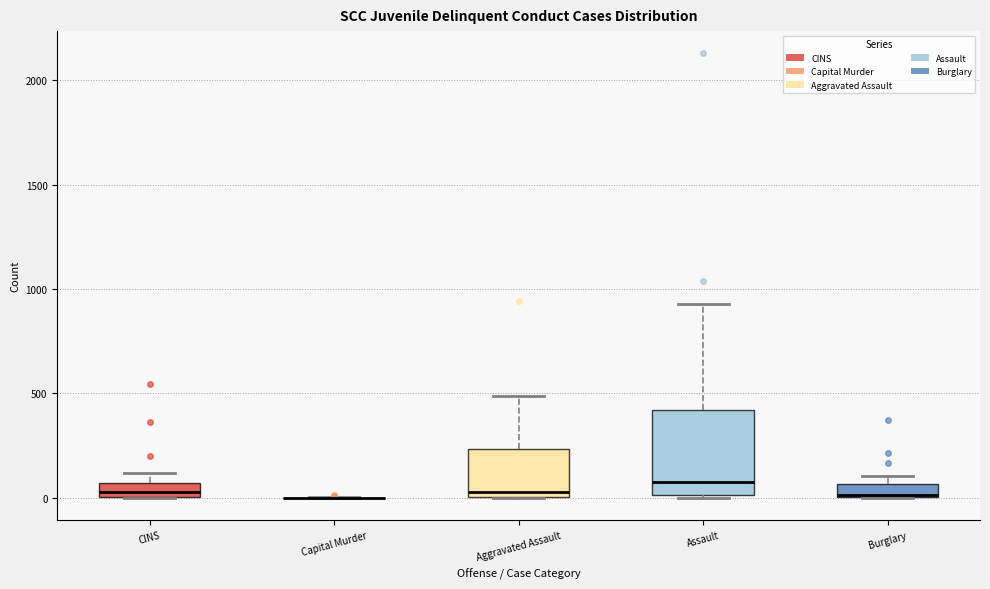

Where does the upper whisker of the box for Aggravated Assault end on the y-axis? The values are not printed on the chart, so give them approximately, as read against the axis.

500